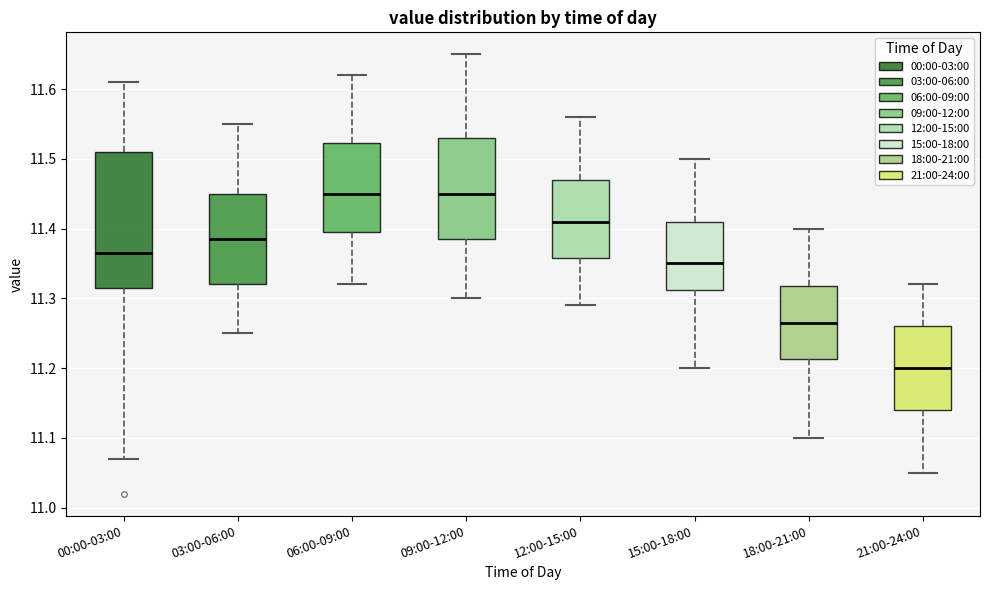

Reading left to right, read every box against the y-axis: the position of its median line, the range the box covers, and the ends of its whiskers. The values are not printed on the chart, so give them approximately, as read against the axis.

00:00-03:00: median 11.37, box 11.32 to 11.51, whiskers 11.07 to 11.61
03:00-06:00: median 11.39, box 11.32 to 11.45, whiskers 11.25 to 11.55
06:00-09:00: median 11.45, box 11.40 to 11.52, whiskers 11.32 to 11.62
09:00-12:00: median 11.45, box 11.39 to 11.53, whiskers 11.30 to 11.65
12:00-15:00: median 11.41, box 11.36 to 11.47, whiskers 11.29 to 11.56
15:00-18:00: median 11.35, box 11.31 to 11.41, whiskers 11.20 to 11.50
18:00-21:00: median 11.27, box 11.21 to 11.32, whiskers 11.10 to 11.40
21:00-24:00: median 11.20, box 11.14 to 11.26, whiskers 11.05 to 11.32